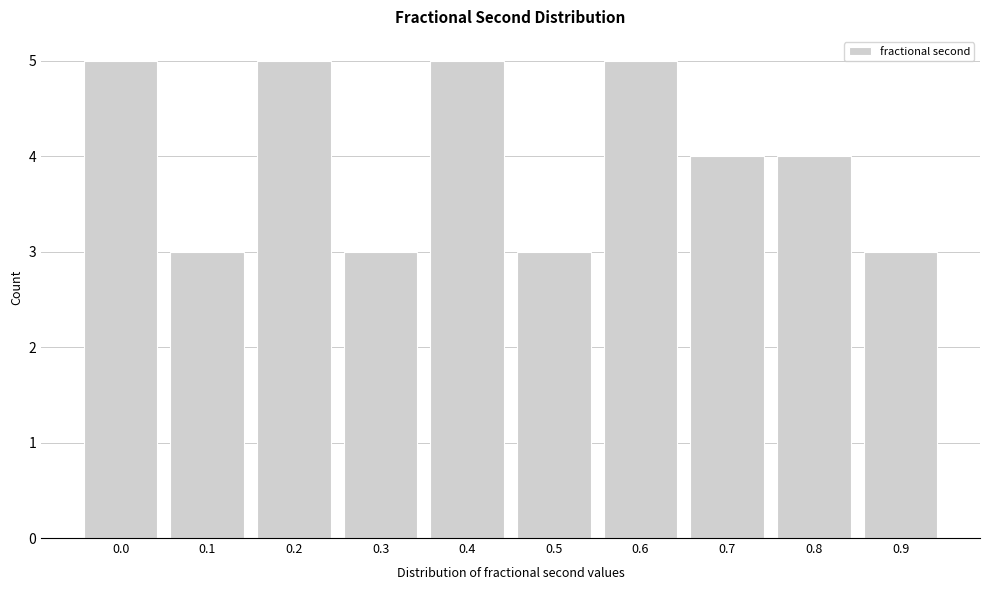

Reading left to right, list all the values displayed in this chart.

5	3	5	3	5	3	5	4	4	3